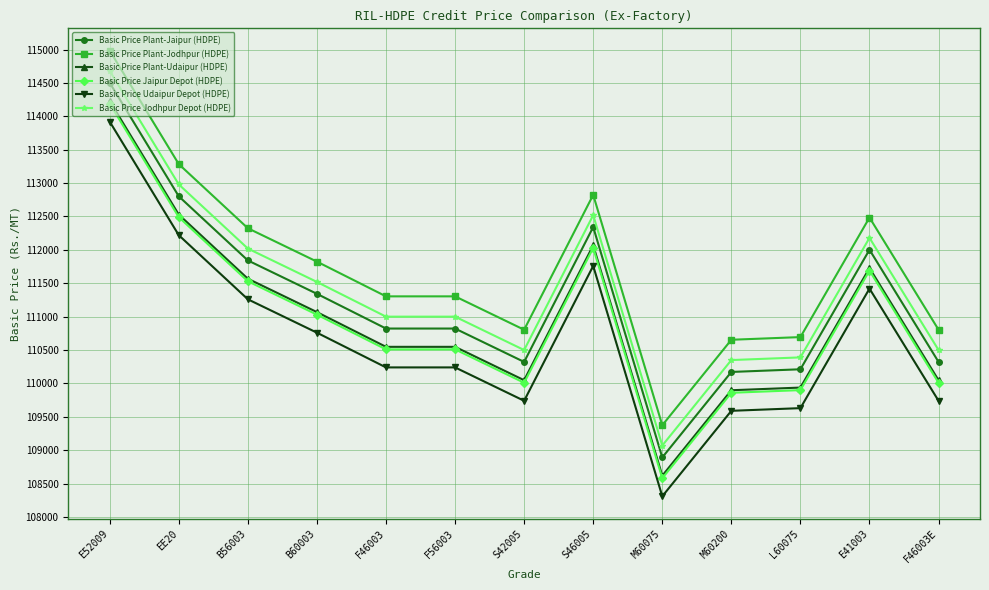

True or false: Basic Price Plant-Jaipur (HDPE) and Basic Price Jodhpur Depot (HDPE) cross at least once.

False